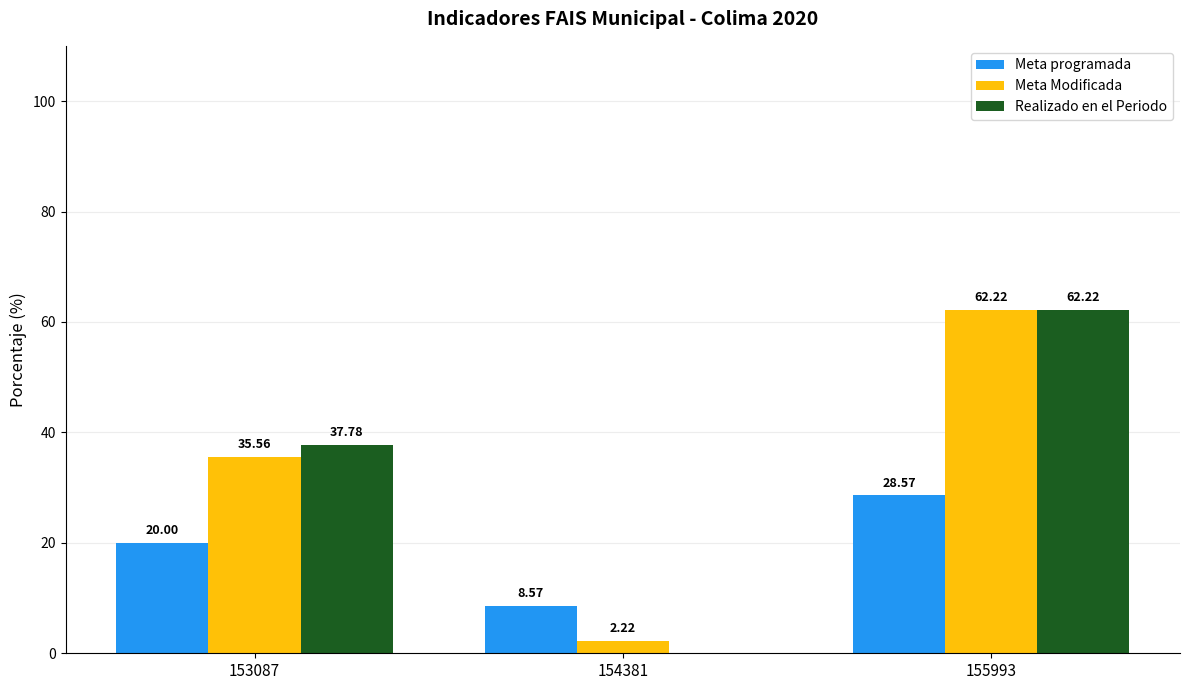

Which series changed the most between 154381 and 155993?

Realizado en el Periodo